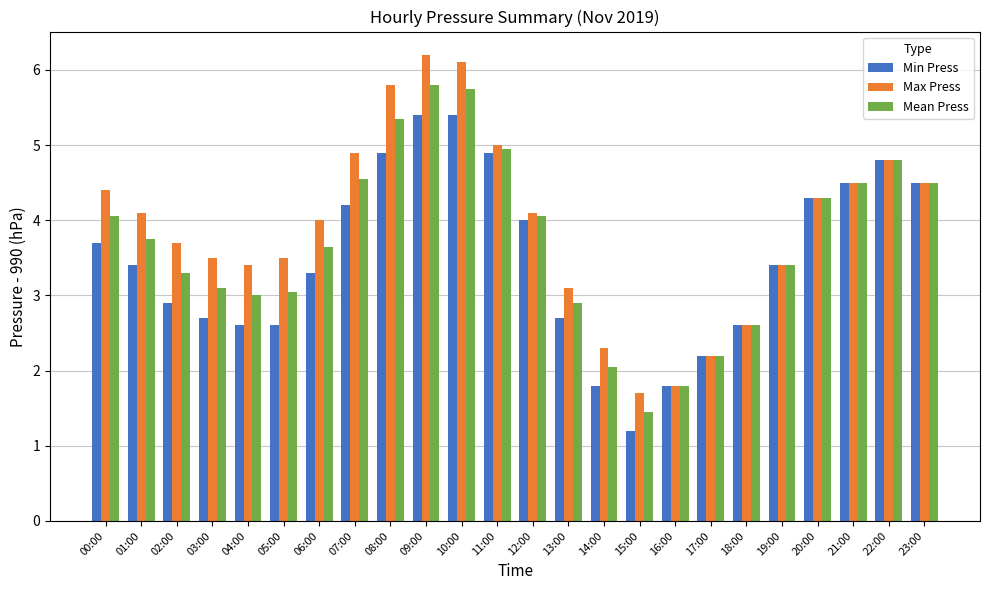

Is it true that Min Press equals 2.6 at 05:00?

True